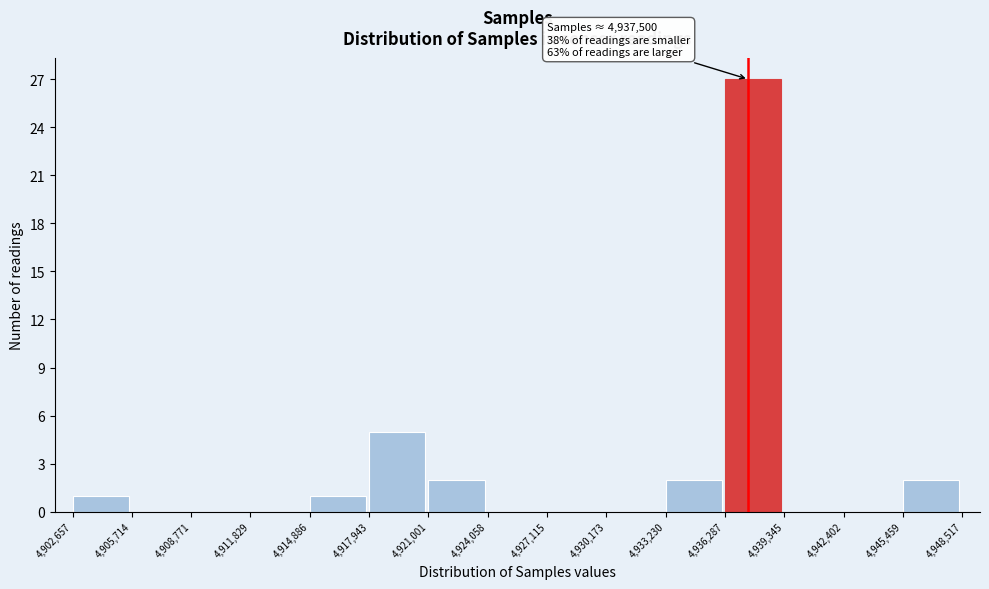

Over which range of the x-axis is the bar tallest?

4,936,287 to 4,939,345